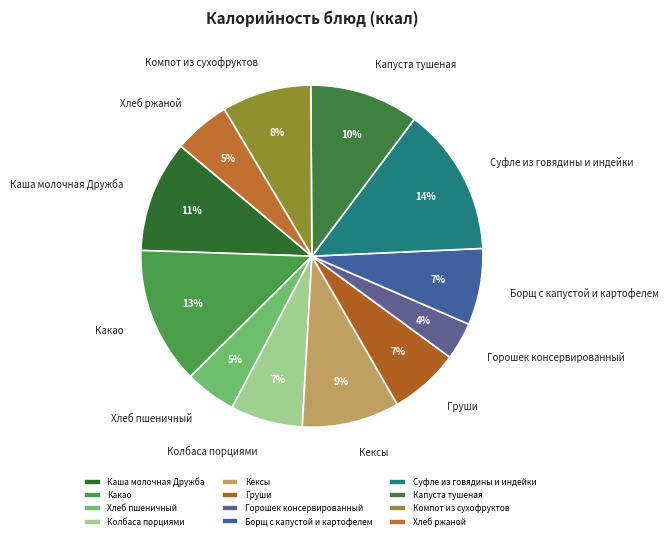

What percentage is the Компот из сухофруктов slice, to the nearest percent?

8%